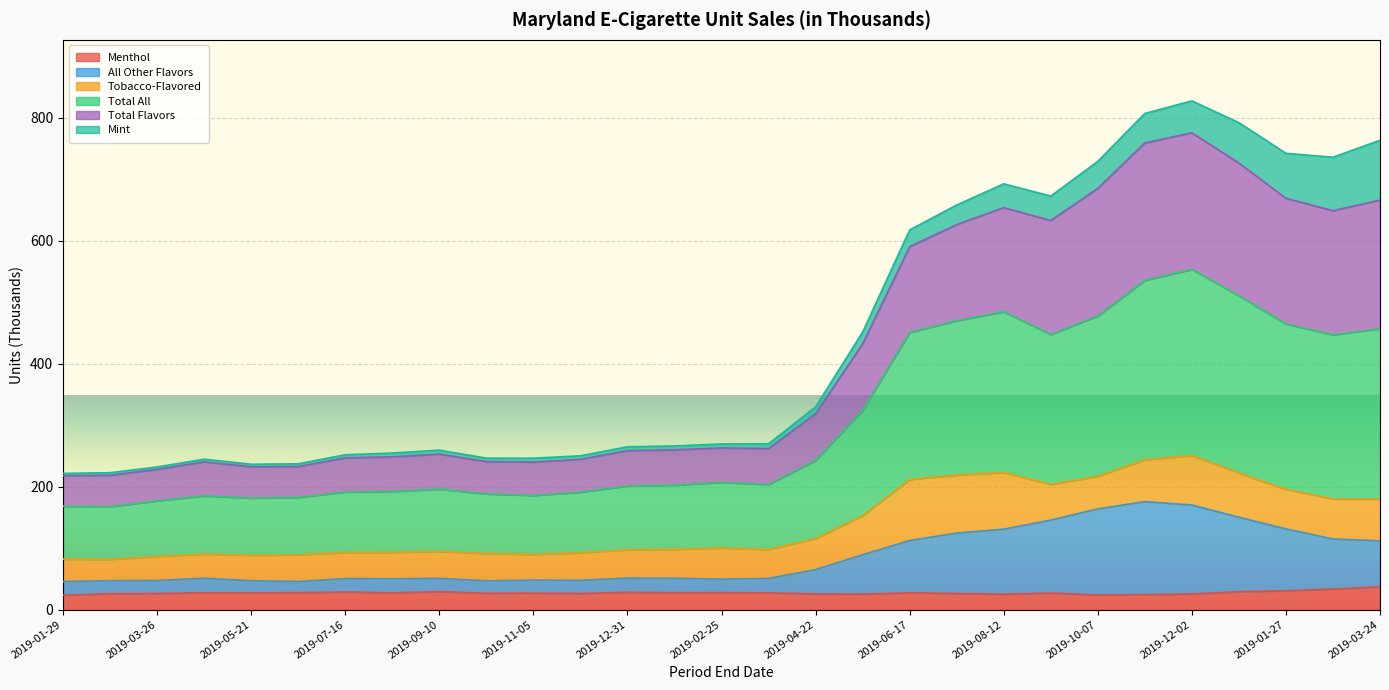

How many interior local valleys does the Total Flavors series have?

5